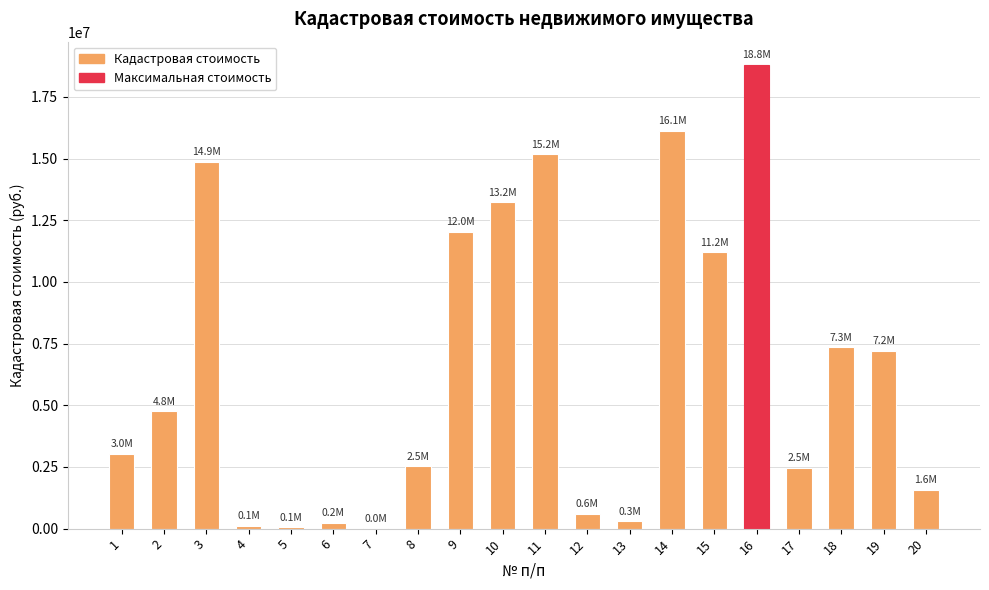

What is the sum of the values at 12 and 8?

3136412.5